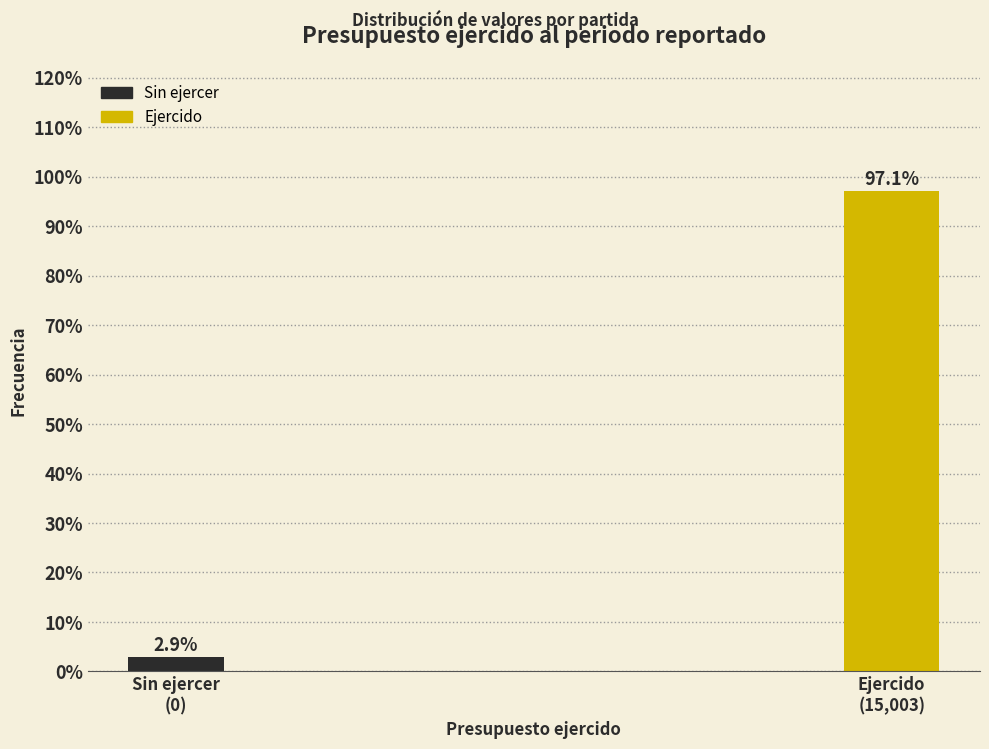

Reading left to right, list all the values displayed in this chart.

2.9	97.1